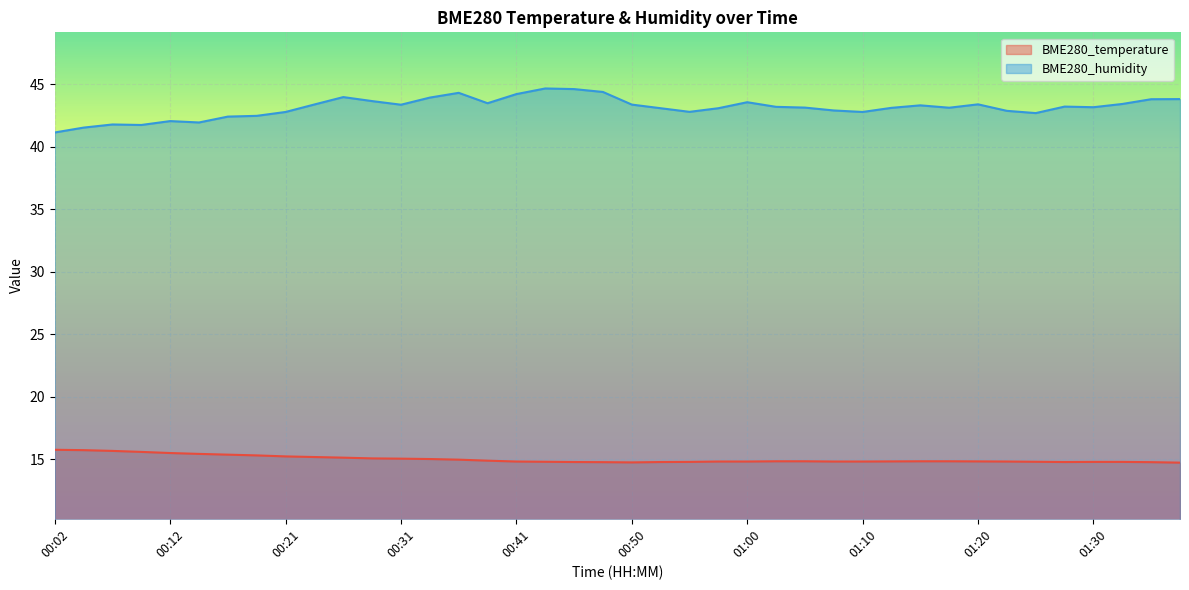

Which series has the widest spread of values?

BME280_humidity